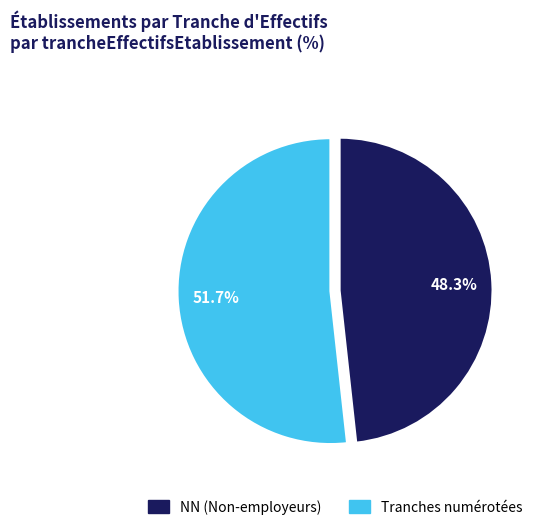

Count the number of slices in the pie.

2